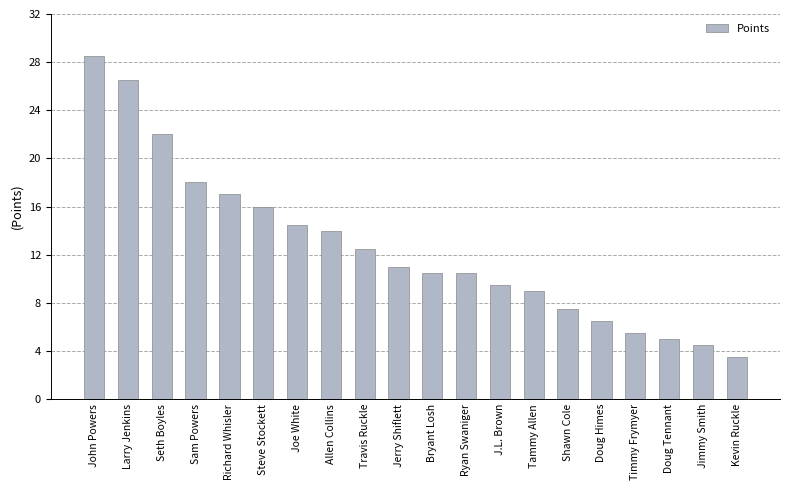

Where does the data first go above 11?

John Powers